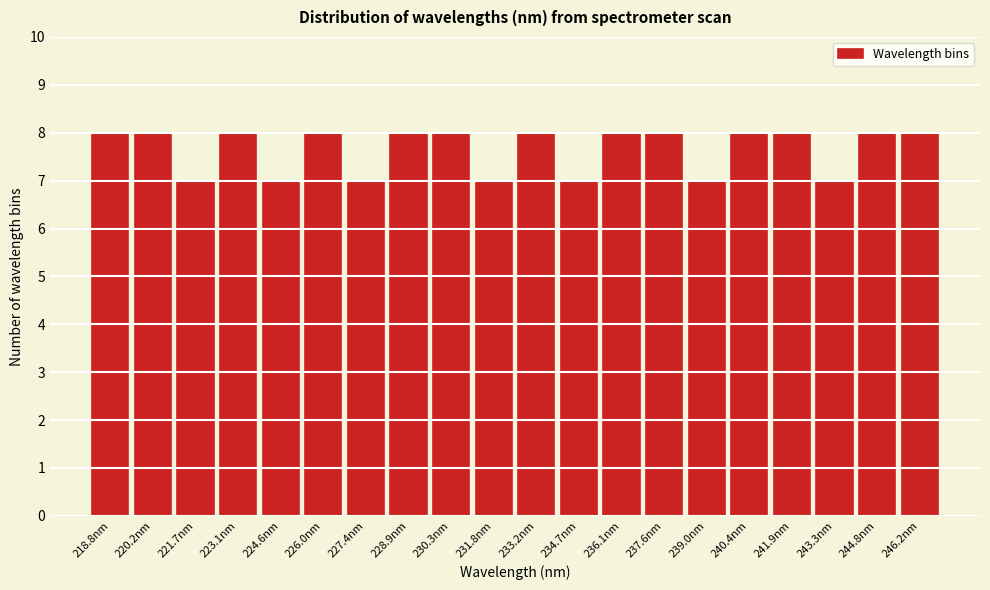

Reading left to right, transcribe all the data shown in this chart.

218.8nm=8	220.2nm=8	221.7nm=7	223.1nm=8	224.6nm=7	226.0nm=8	227.4nm=7	228.9nm=8	230.3nm=8	231.8nm=7	233.2nm=8	234.7nm=7	236.1nm=8	237.6nm=8	239.0nm=7	240.4nm=8	241.9nm=8	243.3nm=7	244.8nm=8	246.2nm=8